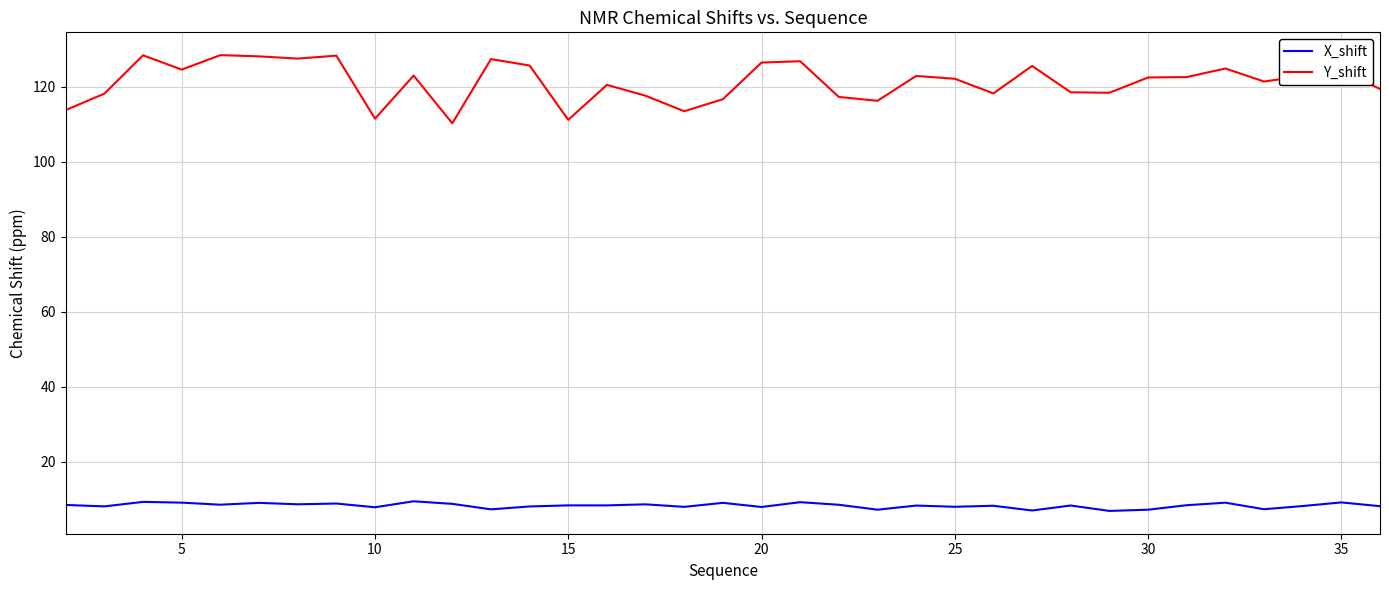

List the series in order of their overall mean, highest first.

Y_shift, X_shift